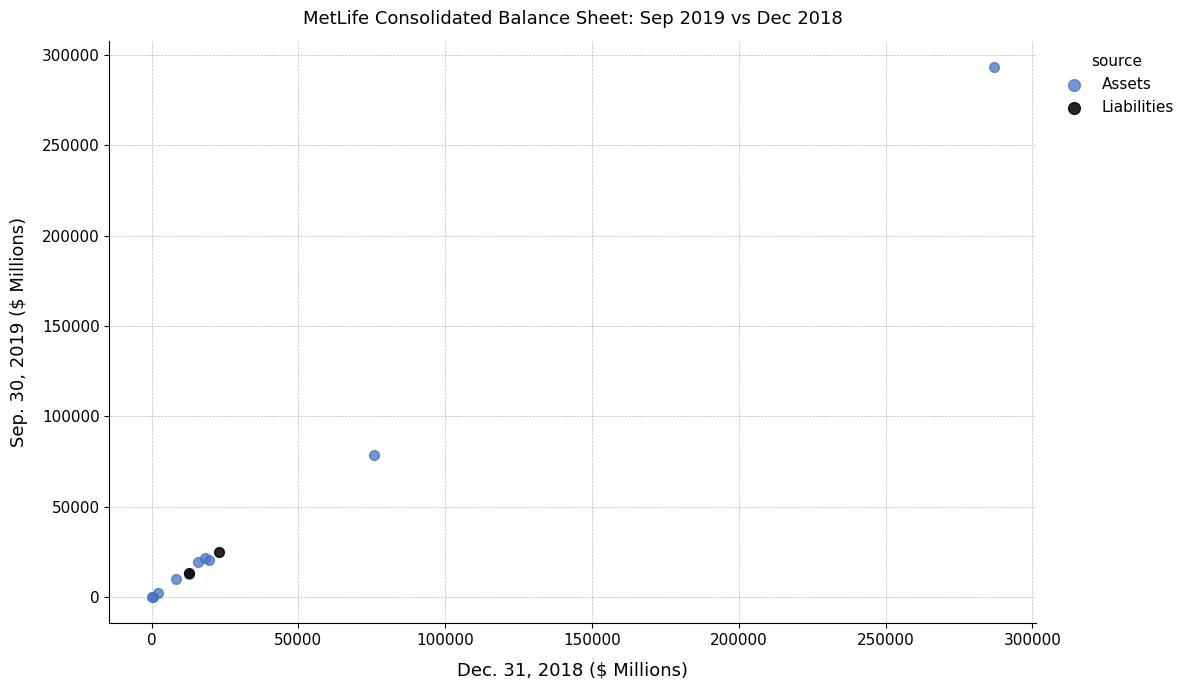

What are all the series names shown in the legend?

Assets, Liabilities